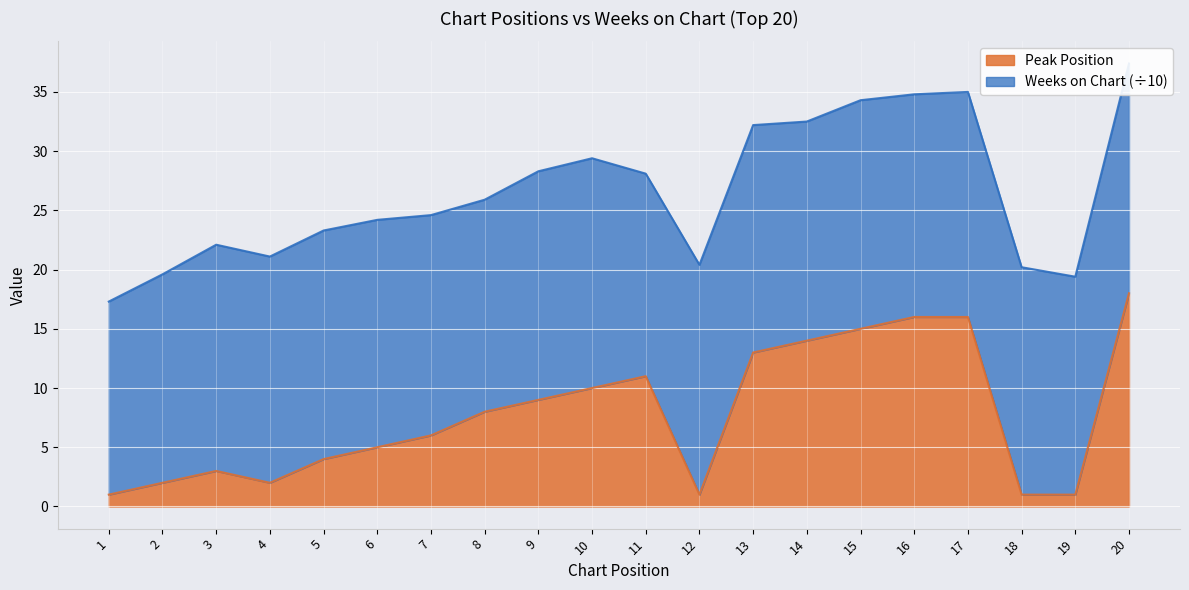

Reading right to left, extract all data points from this chart.

20=18	19=1	18=1	17=16	16=16	15=15	14=14	13=13	12=1	11=11	10=10	9=9	8=8	7=6	6=5	5=4	4=2	3=3	2=2	1=1